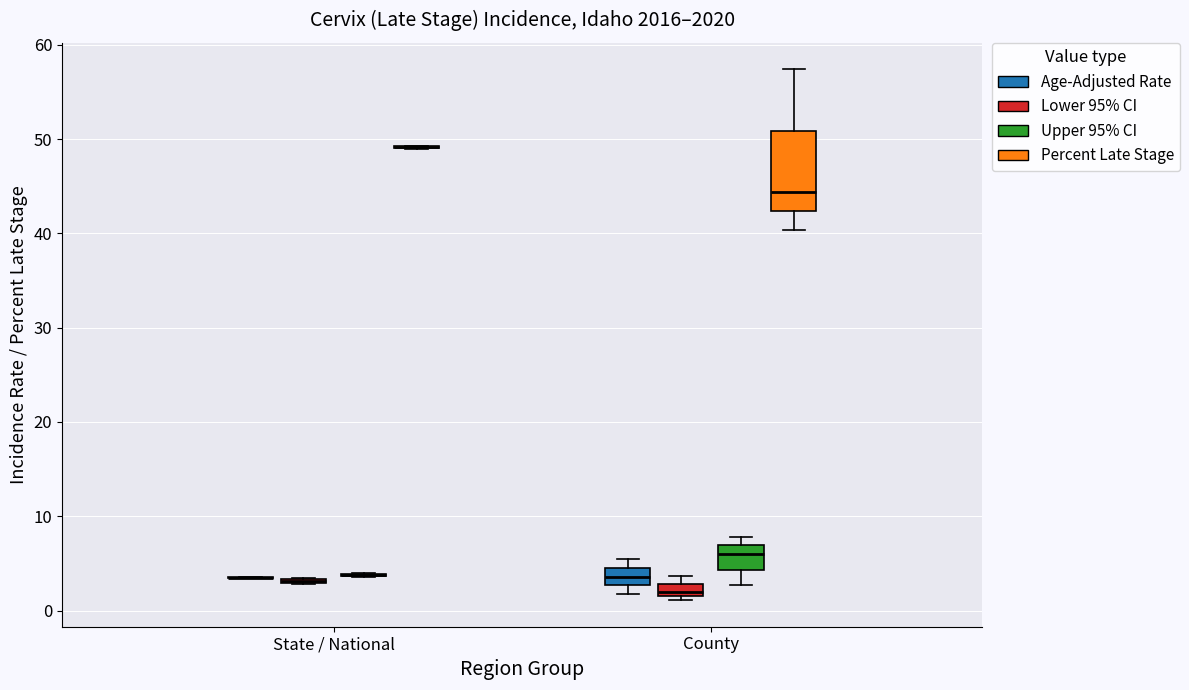

Which box is the tallest, from its lower edge to its upper edge?

County (Percent Late Stage)